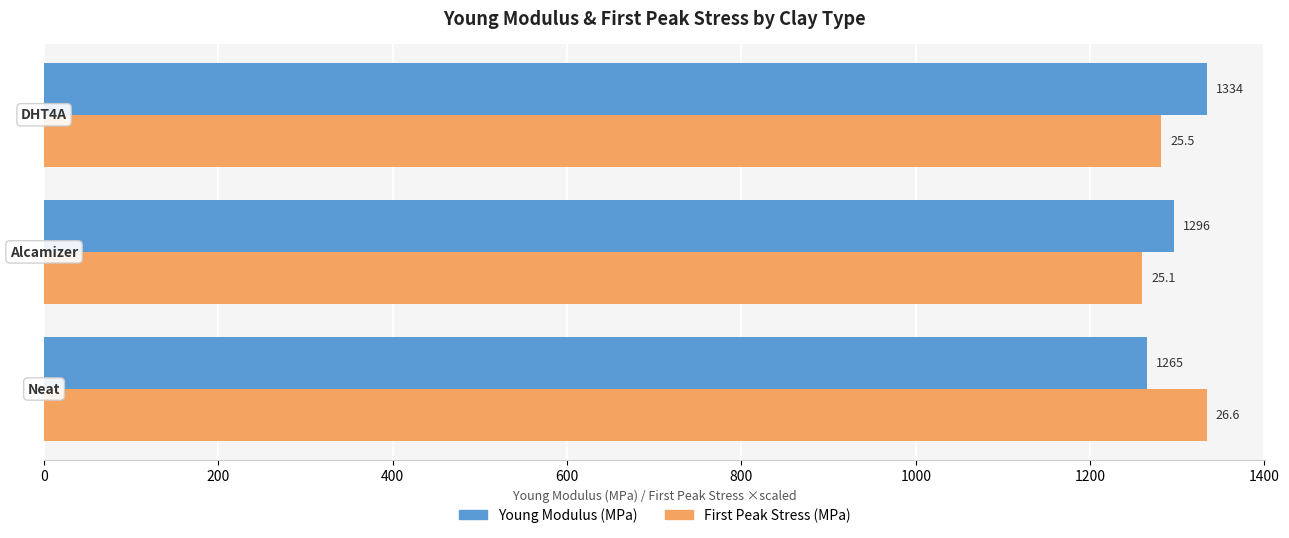

What is the smallest value displayed?

1260.0